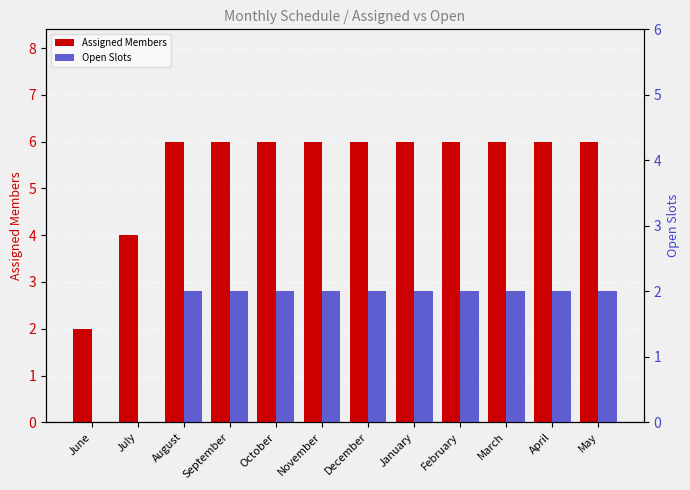

Reading left to right, what are all the values shown in this chart?

Assigned Members: June=2	July=4	August=6	September=6	October=6	November=6	December=6	January=6	February=6	March=6	April=6	May=6
Open Slots: June=0	July=0	August=2	September=2	October=2	November=2	December=2	January=2	February=2	March=2	April=2	May=2